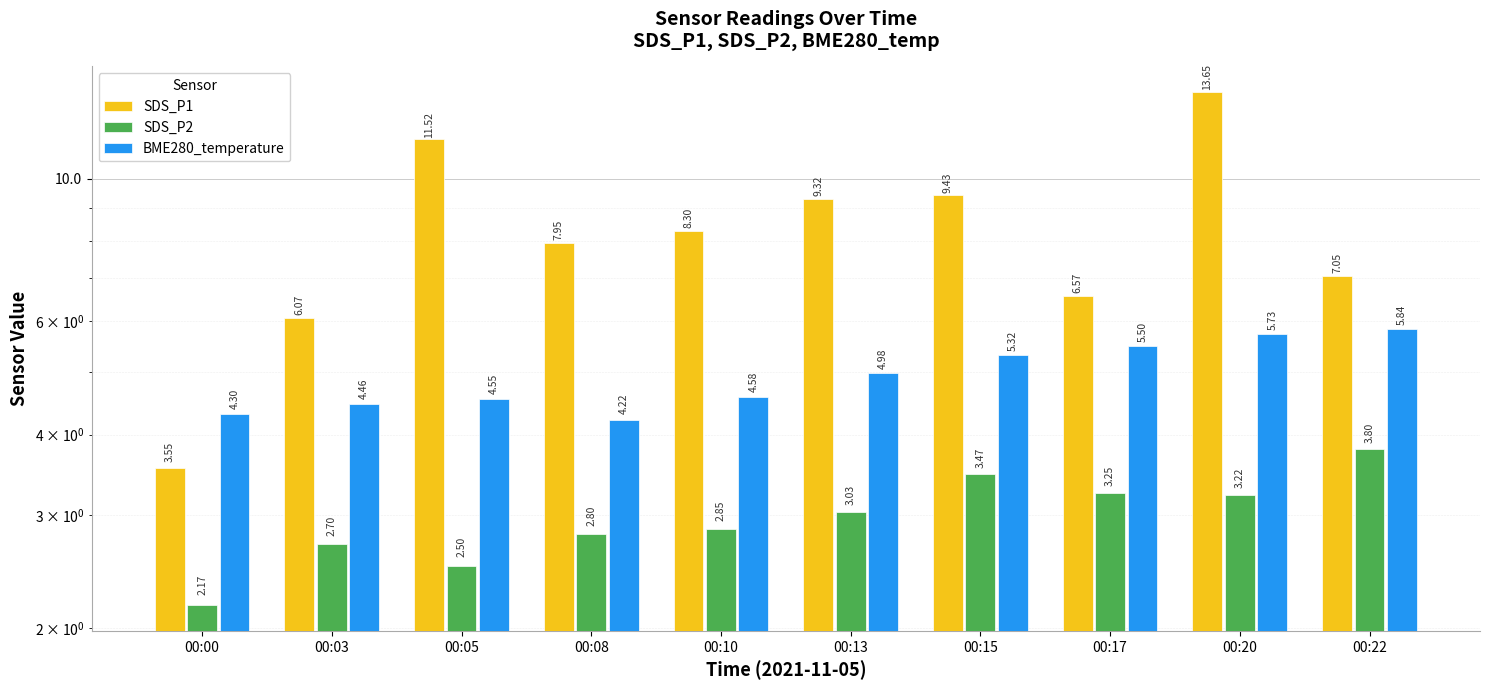

How many data points in SDS_P2 are above 3?

5